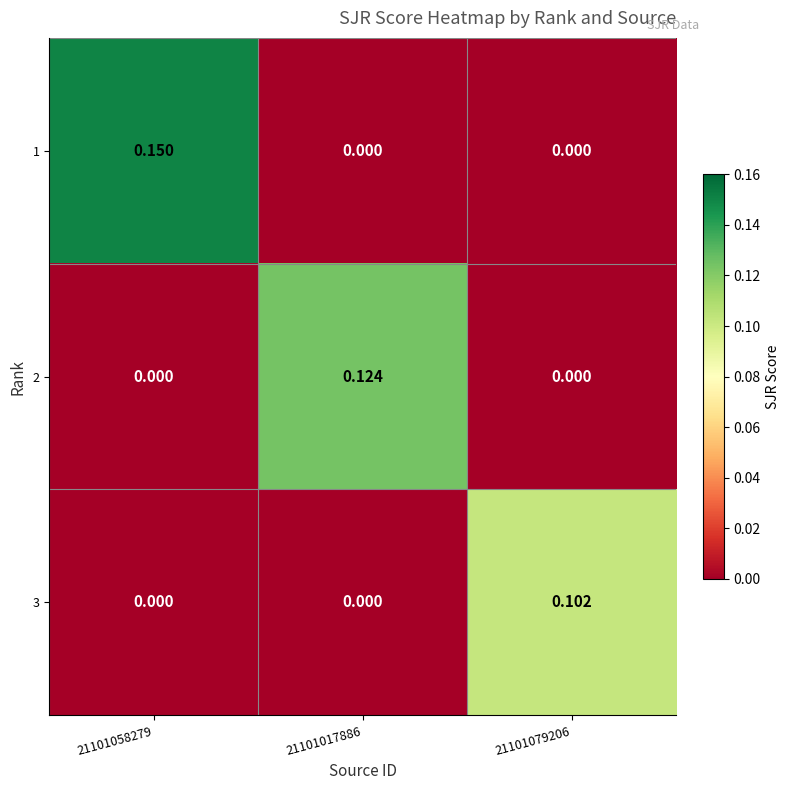

Reading left to right, extract all data points from this chart.

1: 21101058279=0.1	21101017886=0.0	21101079206=0.0
2: 21101058279=0.0	21101017886=0.1	21101079206=0.0
3: 21101058279=0.0	21101017886=0.0	21101079206=0.1